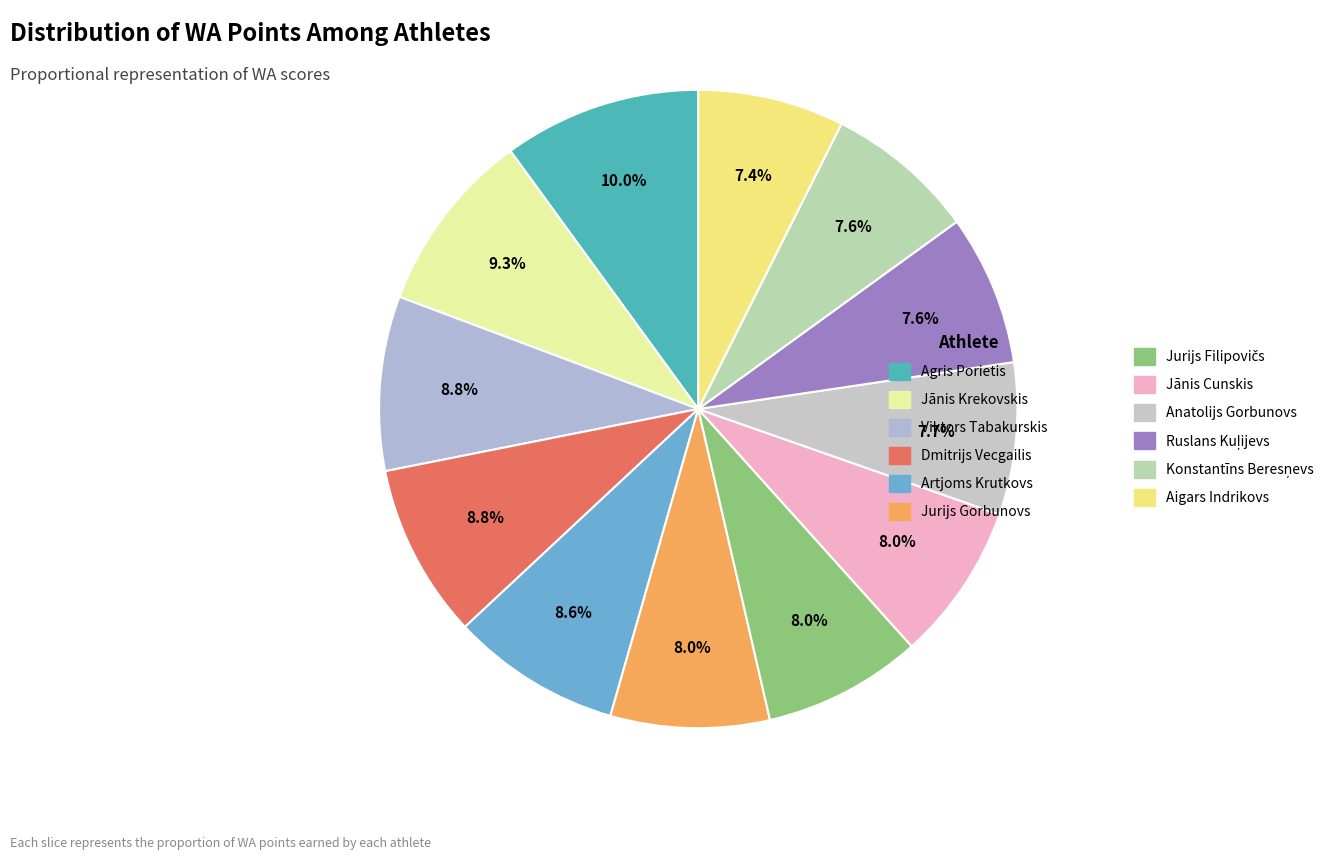

What percentage is the Anatolijs Gorbunovs slice, to the nearest percent?

8%